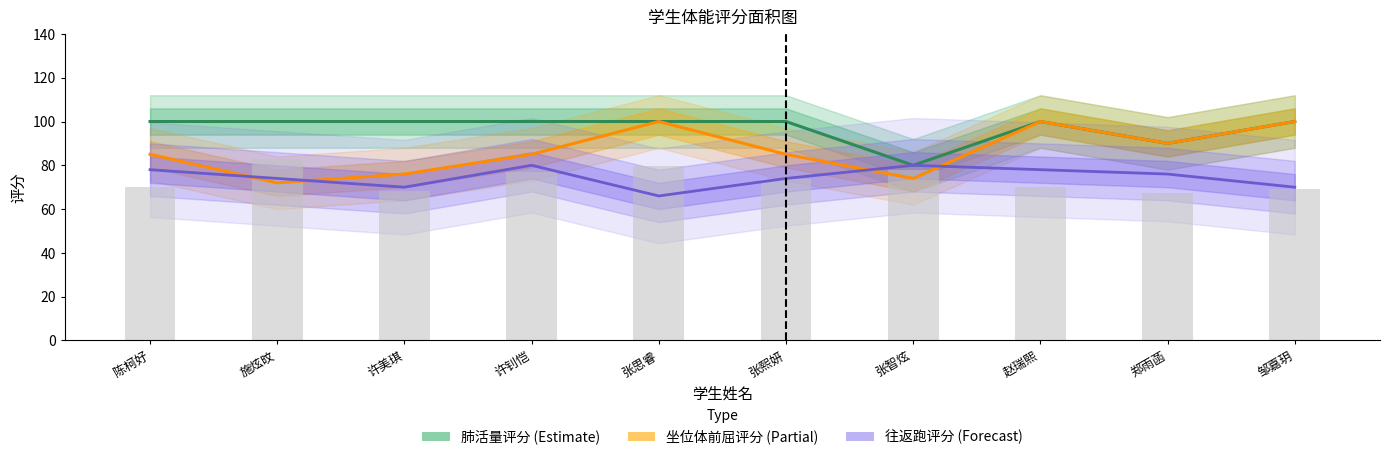

How many data points does each series have?

10